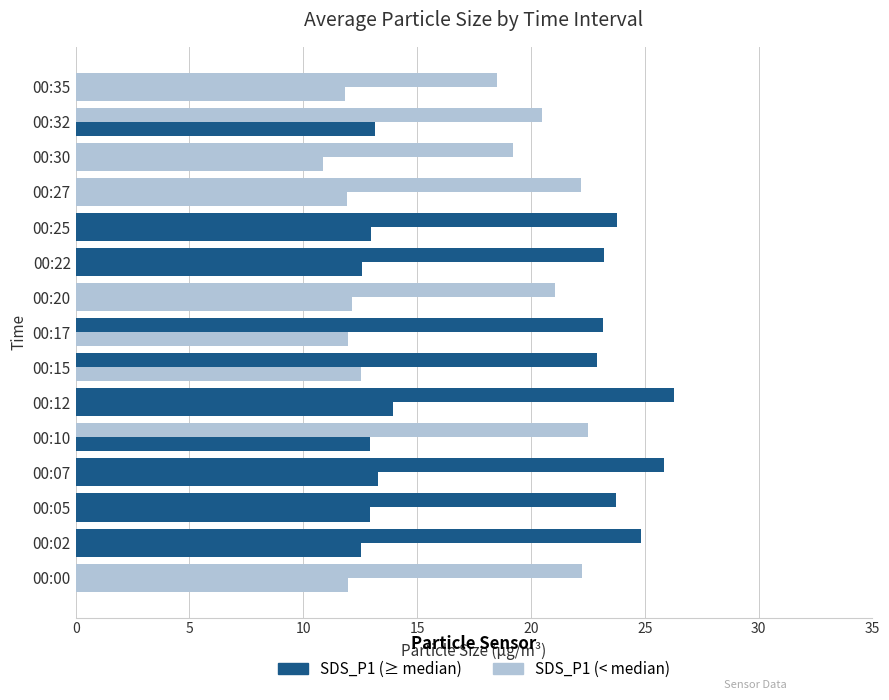

What is the smallest value displayed?

10.9